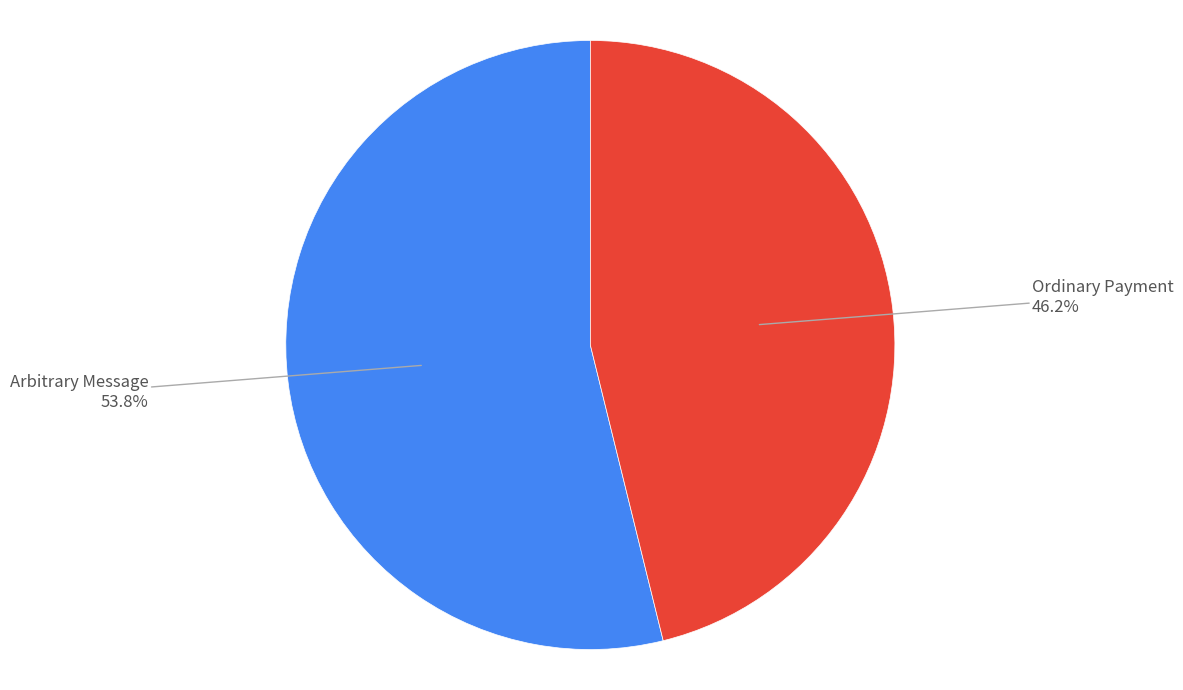

Is there a majority slice in this chart?

Yes